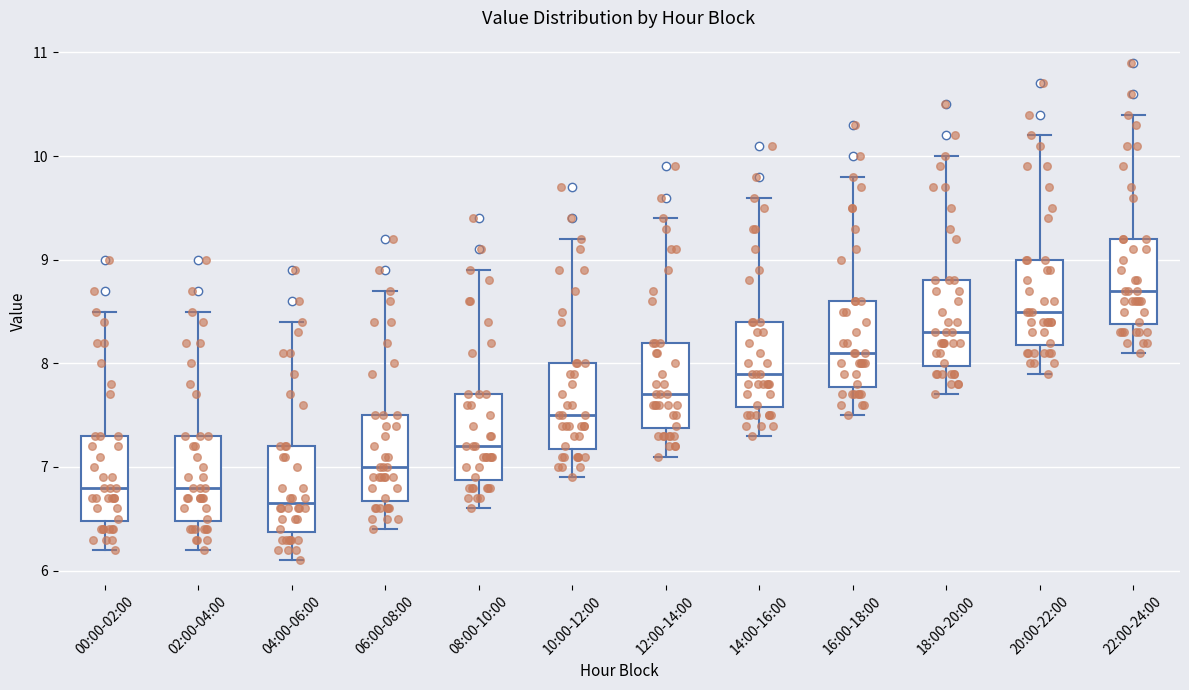

Reading left to right, read every box against the y-axis: the position of its median line, the range the box covers, and the ends of its whiskers. The values are not printed on the chart, so give them approximately, as read against the axis.

00:00-02:00: median 6.8, box 6.5 to 7.3, whiskers 6.2 to 8.5
02:00-04:00: median 6.8, box 6.5 to 7.3, whiskers 6.2 to 8.5
04:00-06:00: median 6.7, box 6.4 to 7.2, whiskers 6.1 to 8.4
06:00-08:00: median 7.0, box 6.7 to 7.5, whiskers 6.4 to 8.7
08:00-10:00: median 7.2, box 6.9 to 7.7, whiskers 6.6 to 8.9
10:00-12:00: median 7.5, box 7.2 to 8.0, whiskers 6.9 to 9.2
12:00-14:00: median 7.7, box 7.4 to 8.2, whiskers 7.1 to 9.4
14:00-16:00: median 7.9, box 7.6 to 8.4, whiskers 7.3 to 9.6
16:00-18:00: median 8.1, box 7.8 to 8.6, whiskers 7.5 to 9.8
18:00-20:00: median 8.3, box 8.0 to 8.8, whiskers 7.7 to 10.0
20:00-22:00: median 8.5, box 8.2 to 9.0, whiskers 7.9 to 10.2
22:00-24:00: median 8.7, box 8.4 to 9.2, whiskers 8.1 to 10.4